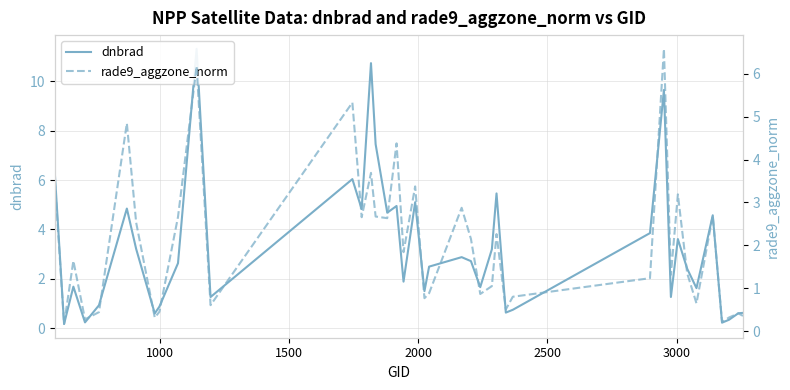

What is the value of the dnbrad point at the 3rd from the left?

1.7